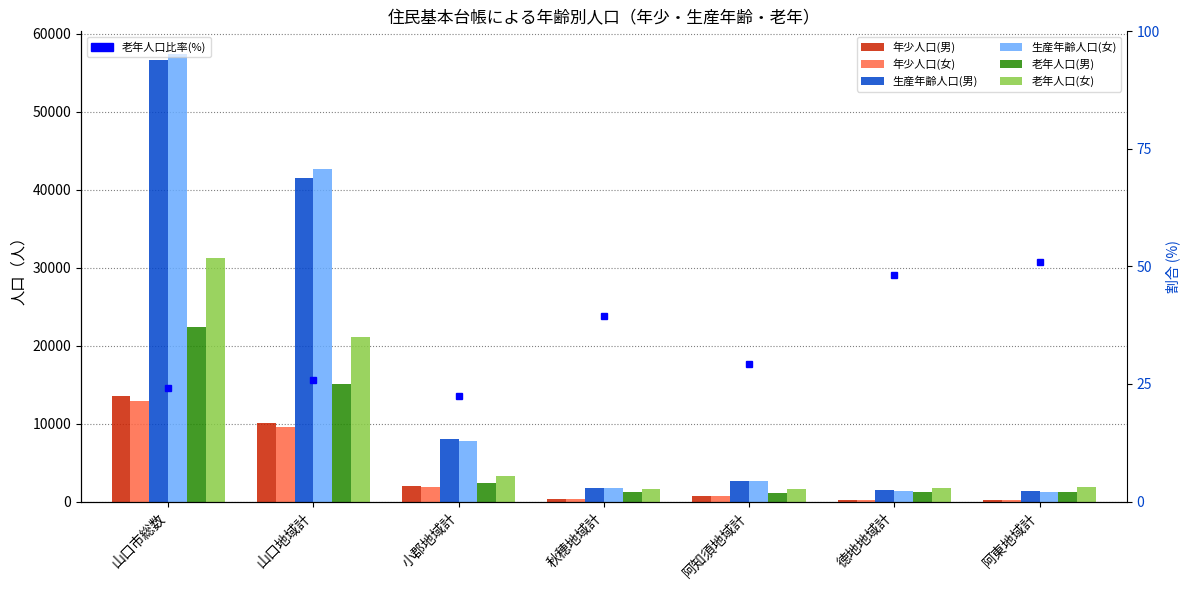

What is the minimum value for 年少人口(女)?

172